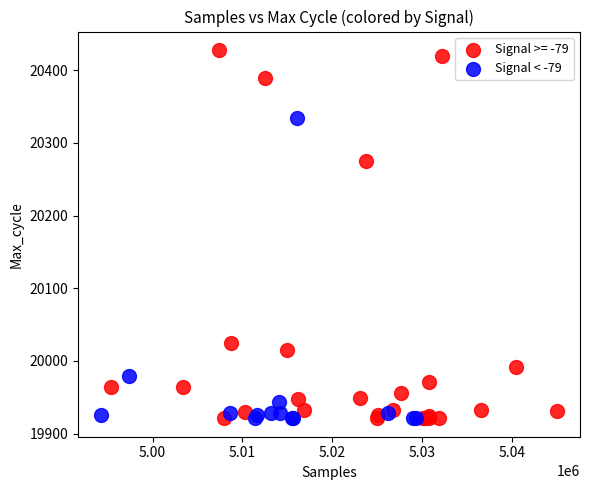

Which series has the largest Y range (max minus min)?

Signal >= -79